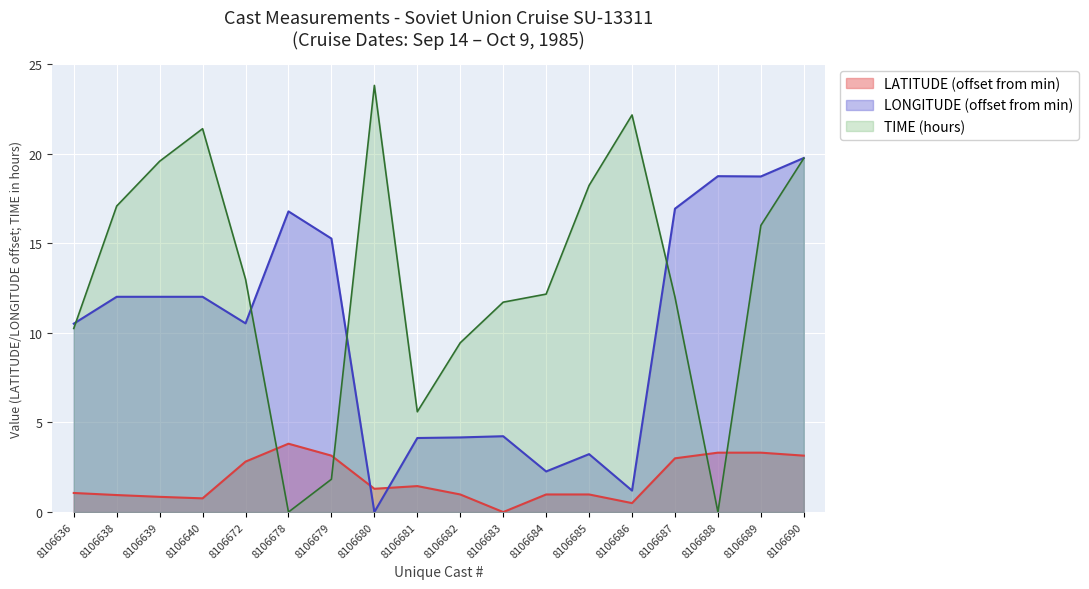

List the series in order of their overall mean, lowest first.

LATITUDE (offset from min), LONGITUDE (offset from min), TIME (hours)